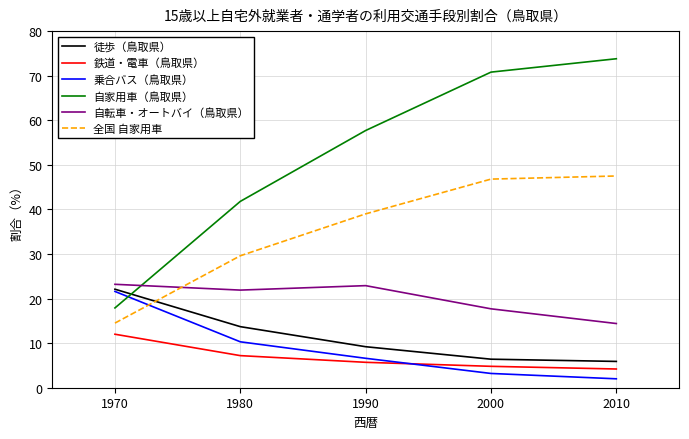

True or false: 徒歩（鳥取県） has a value of 15.1 at 1990.

False